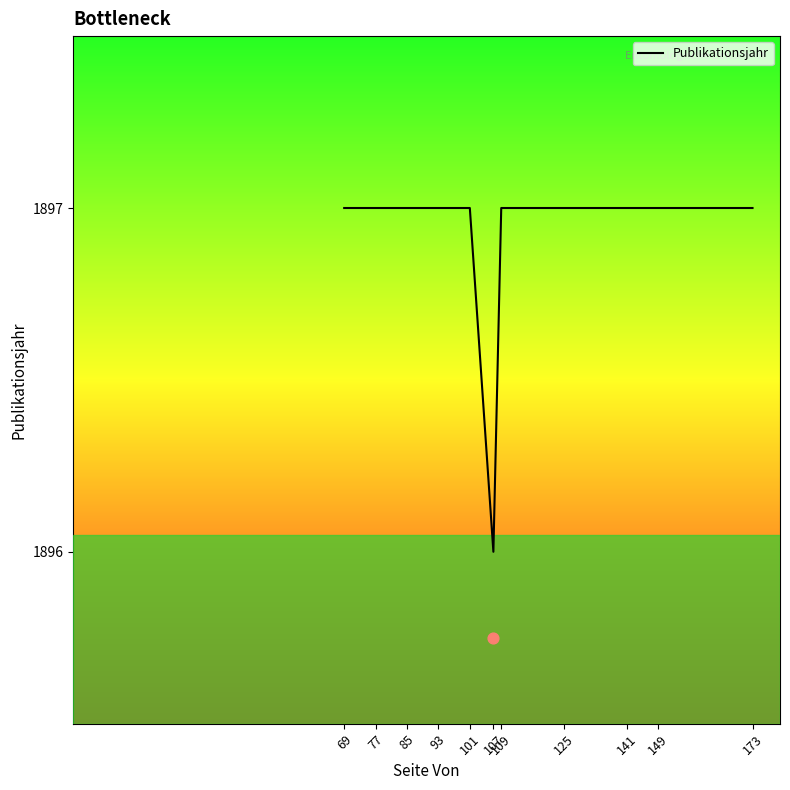

Which has a higher value, 93 or 109?

93